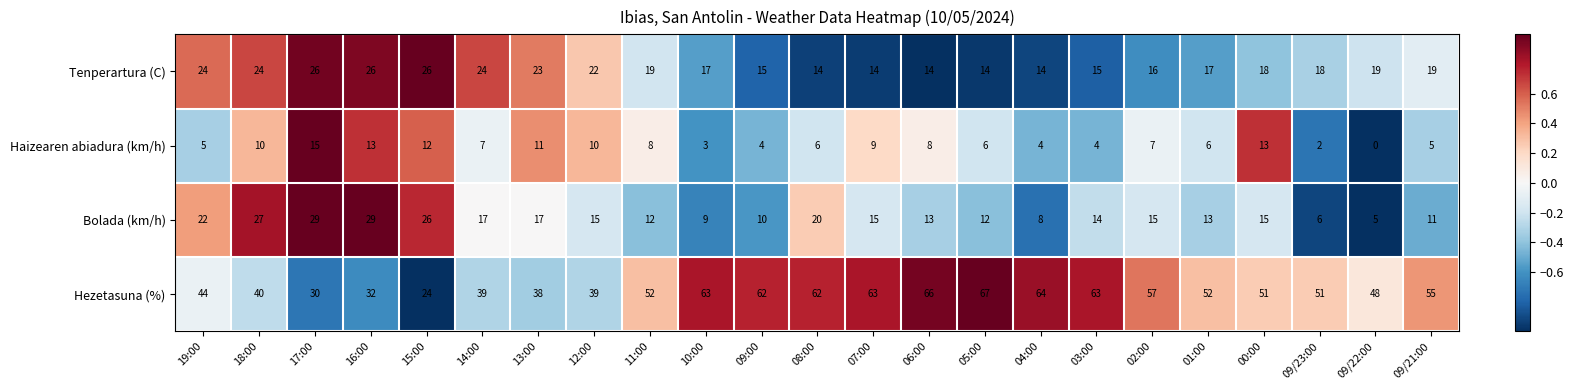

At 00:00, list the series in order from largest to smallest.

Hezetasuna (%), Tenperartura (C), Bolada (km/h), Haizearen abiadura (km/h)